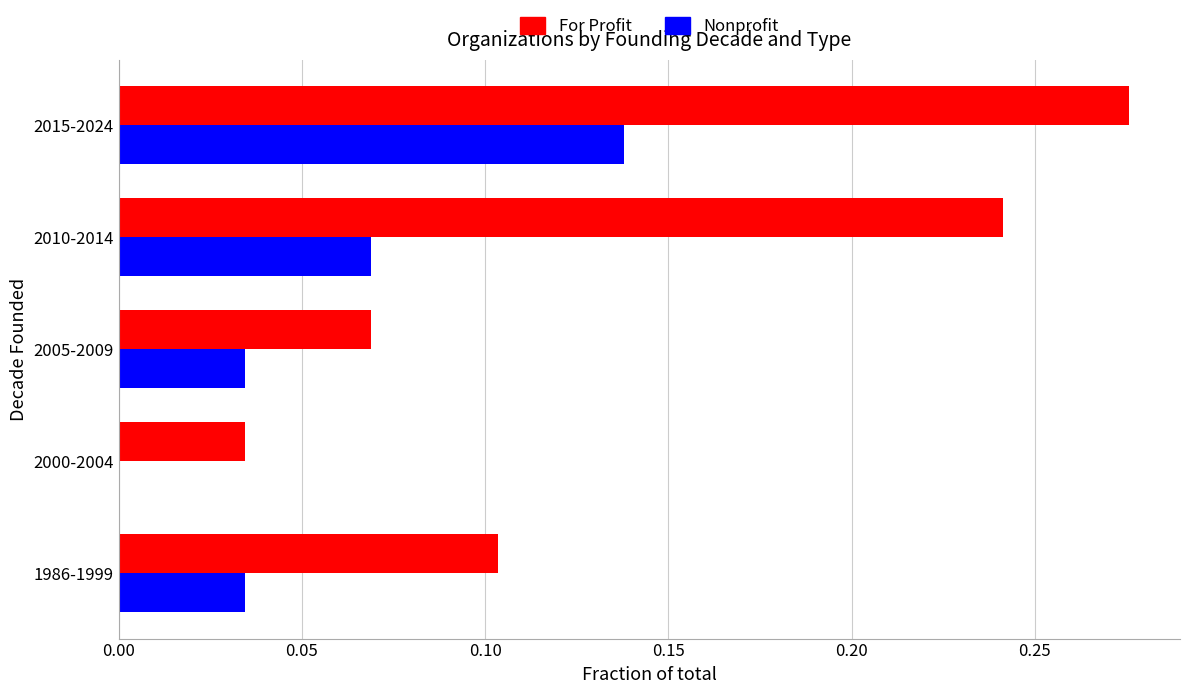

Which series has the largest total across all categories?

For Profit